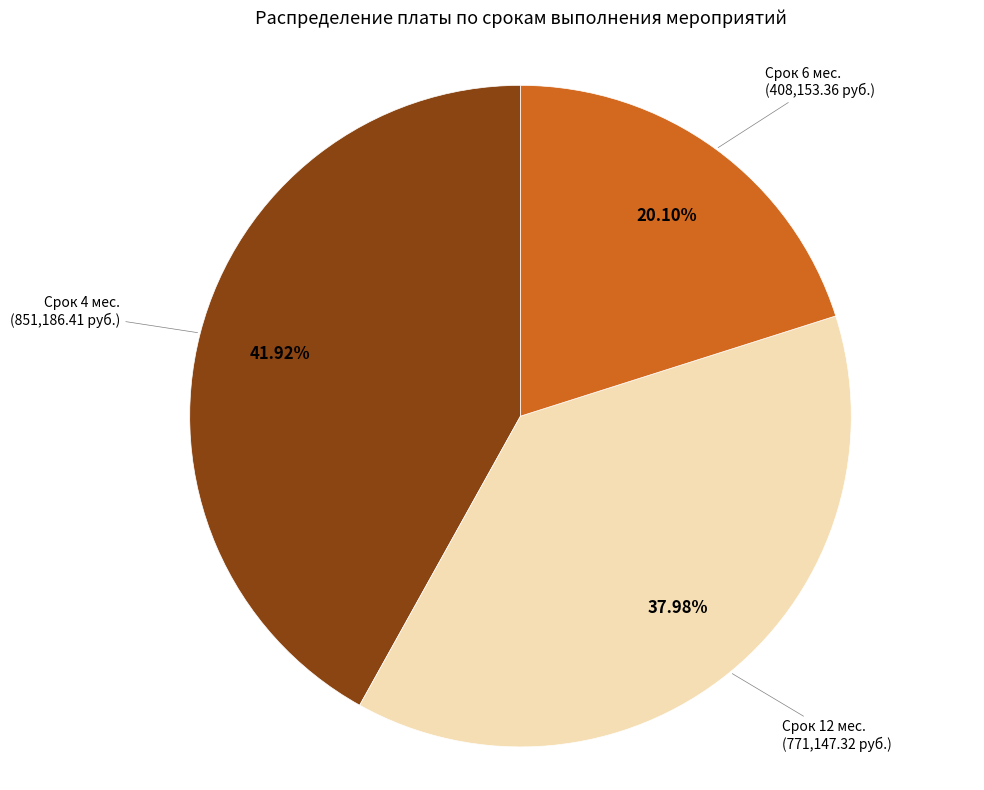

How many slices are in this pie chart?

3